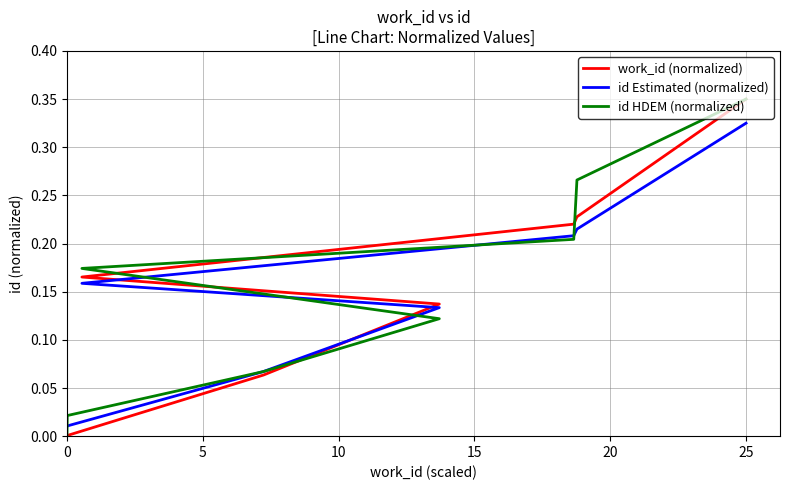

What is the label of the 7th point from the right?

5